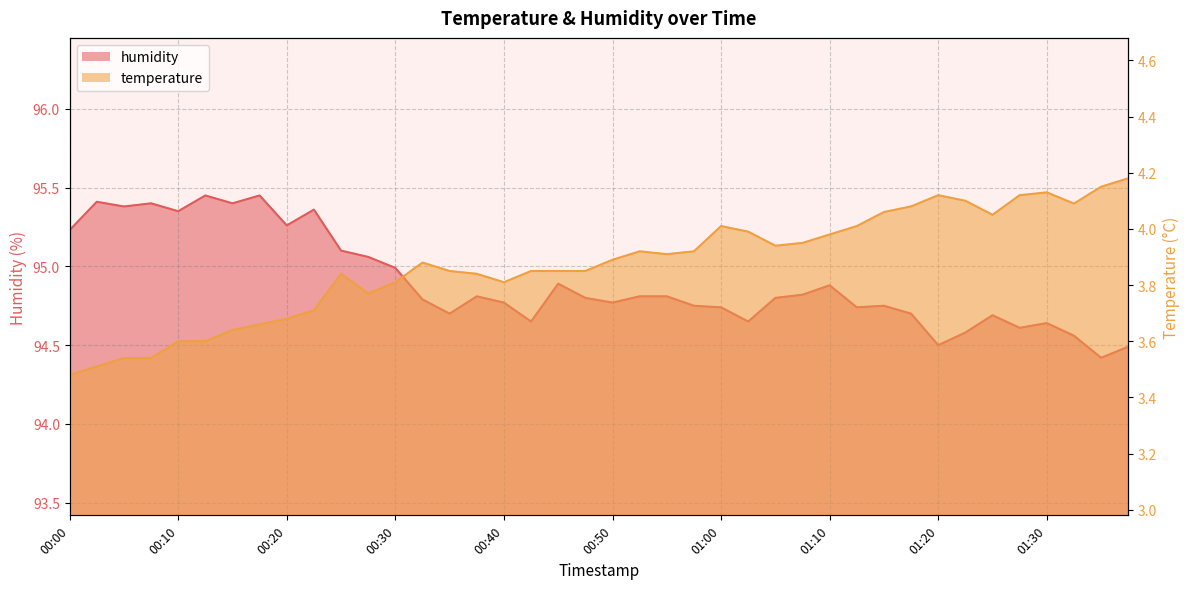

The temperature series shows 3.9 at 00:45. True or false?

True